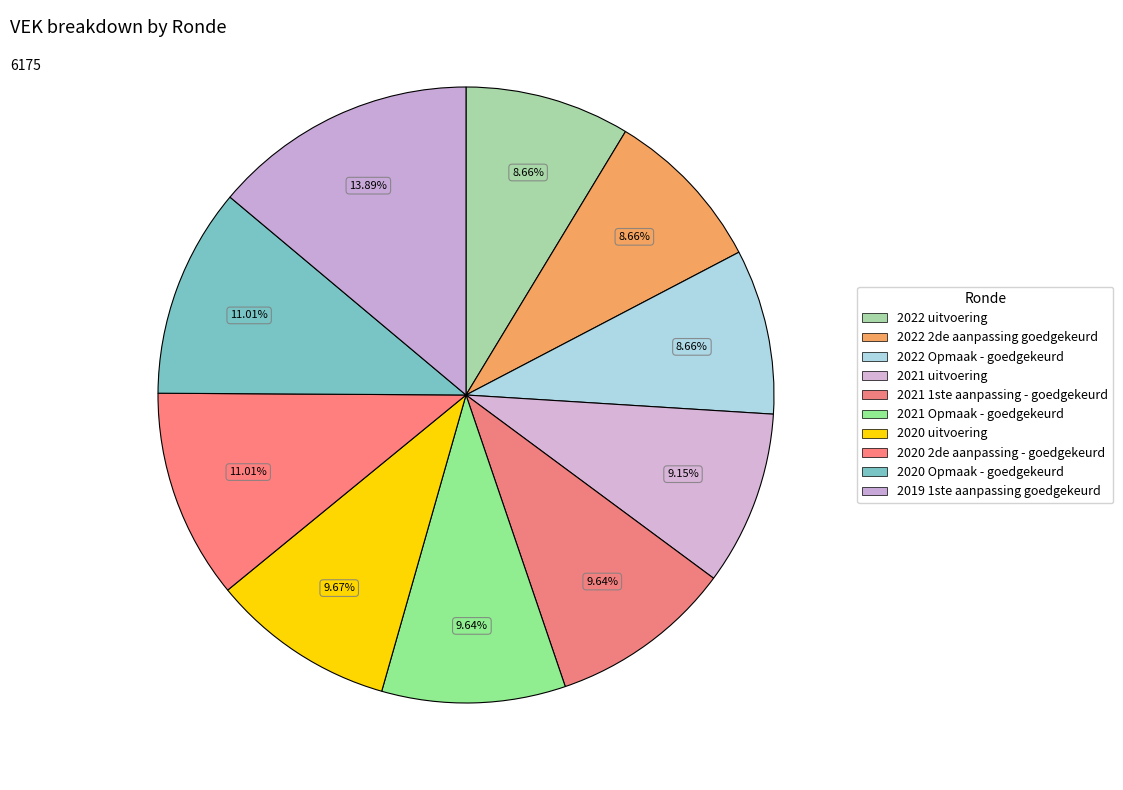

How many slices are in this pie chart?

10